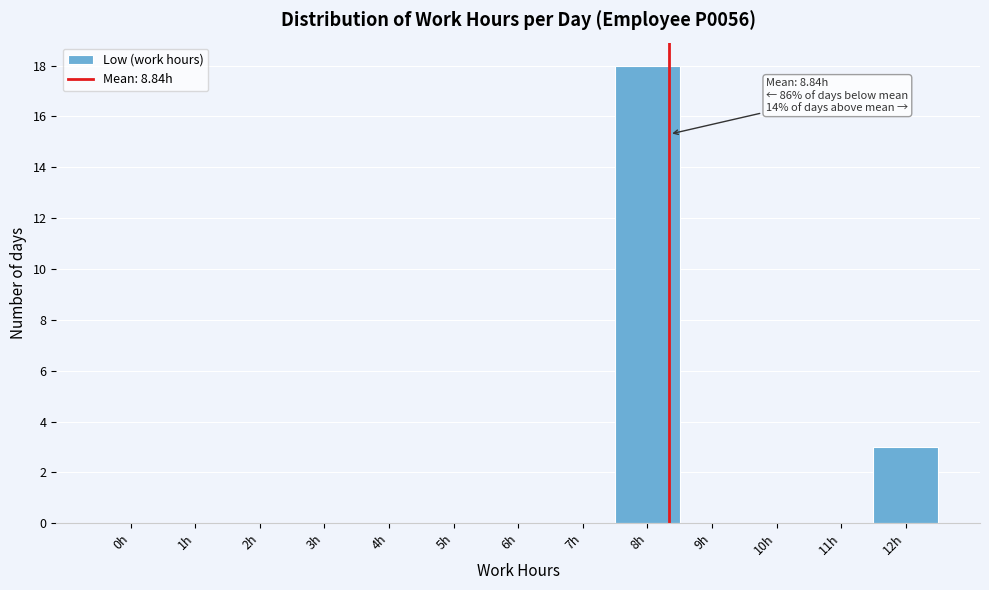

Reading right to left, extract all data points from this chart.

12h=3	11h=0	10h=0	9h=0	8h=18	7h=0	6h=0	5h=0	4h=0	3h=0	2h=0	1h=0	0h=0